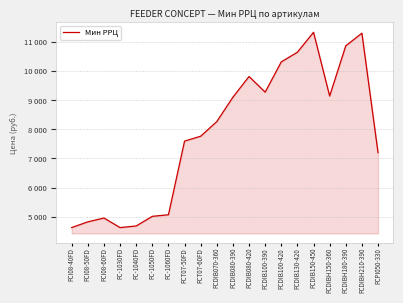

Does the chart display data point markers on the line(s)?

No